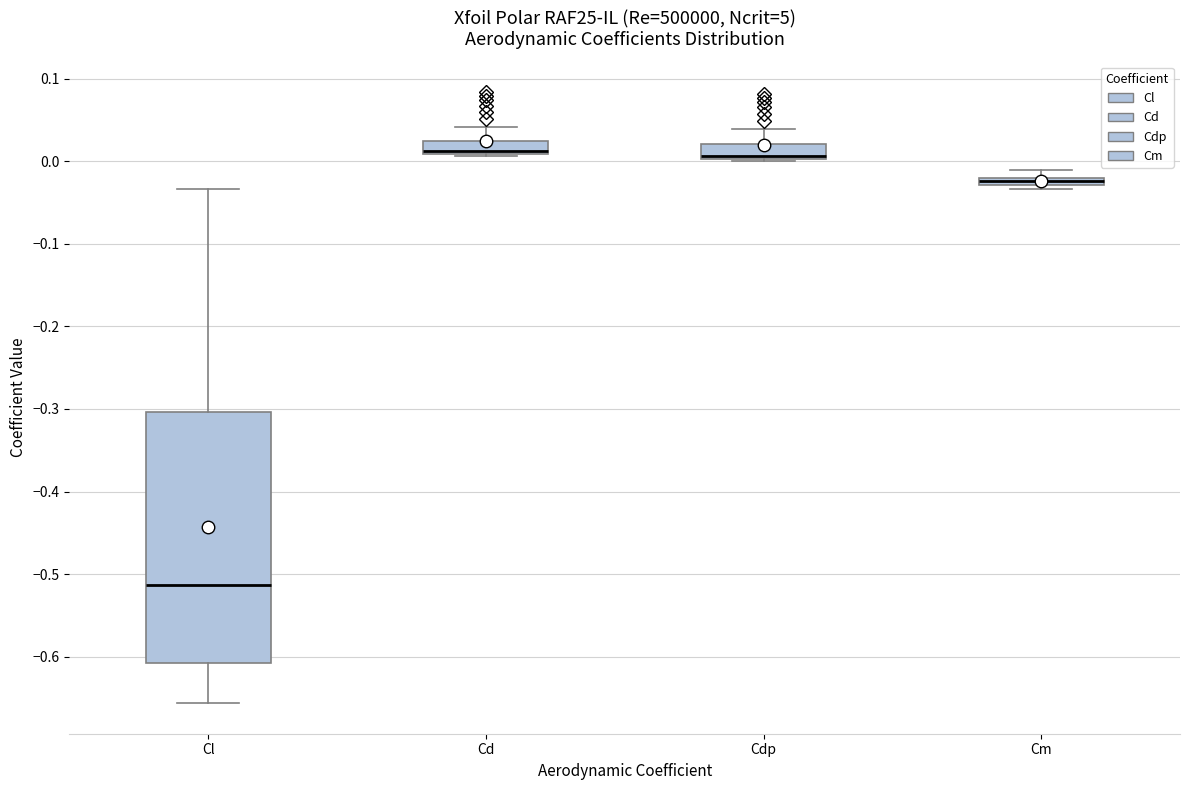

Where is the lower edge of the box for Cm on the y-axis? The values are not printed on the chart, so give them approximately, as read against the axis.

-0.03